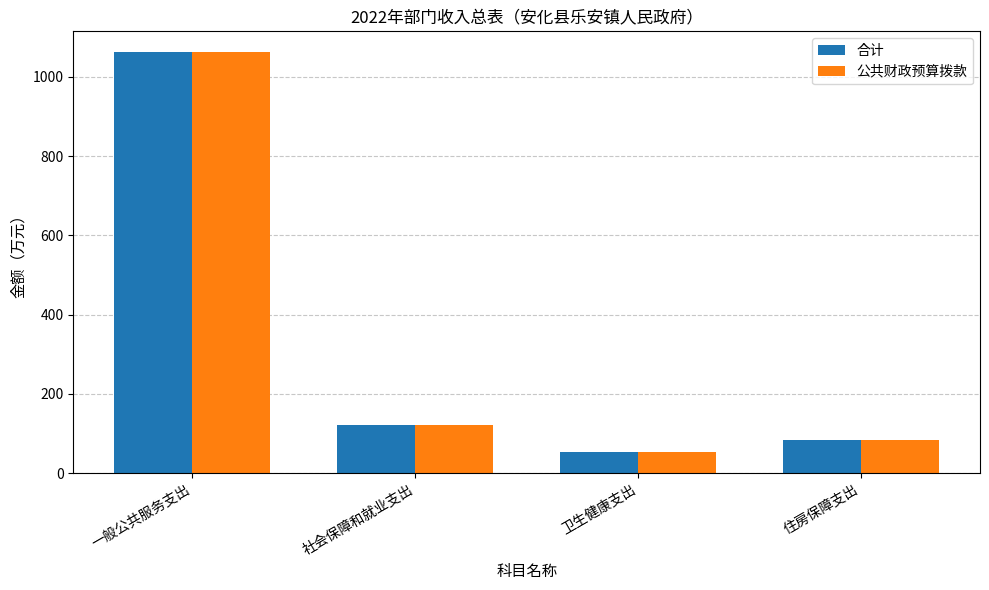

Reading right to left, list all the values displayed in this chart.

合计: 住房保障支出=84.2	卫生健康支出=53.0	社会保障和就业支出=122.7	一般公共服务支出=1061.4
公共财政预算拨款: 住房保障支出=84.2	卫生健康支出=53.0	社会保障和就业支出=122.7	一般公共服务支出=1061.4